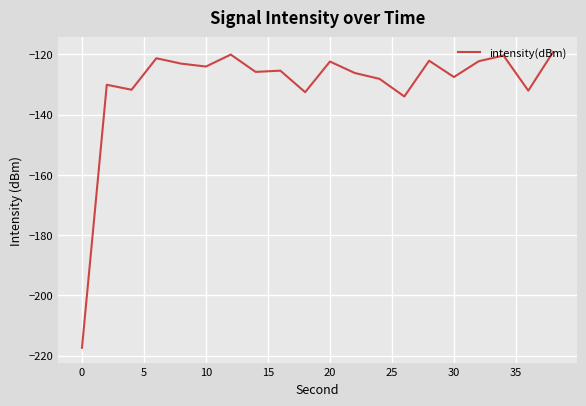

What is the difference between the maximum and minimum values?

98.1